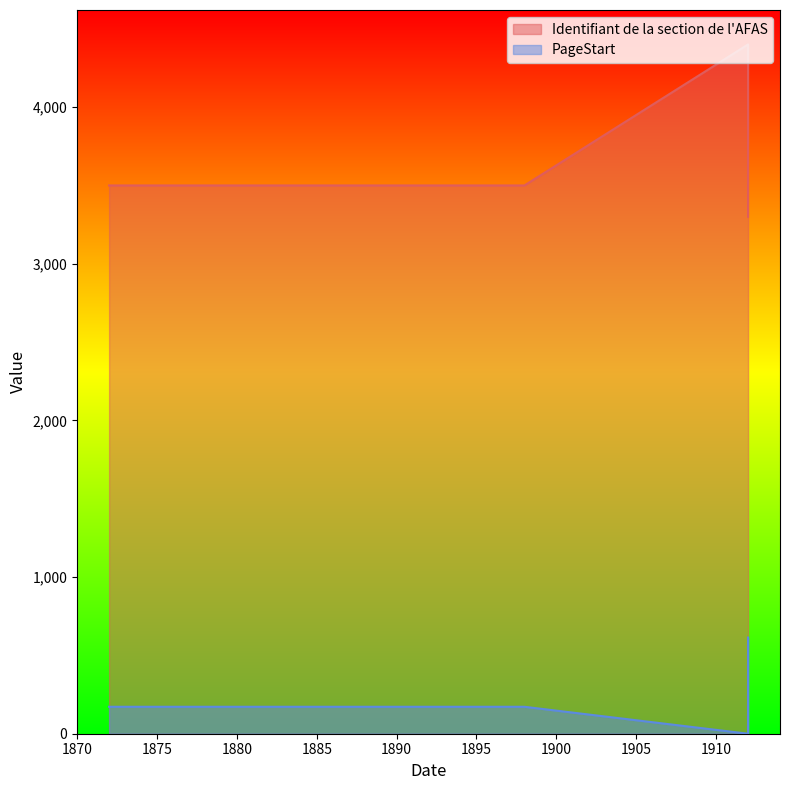

True or false: Identifiant de la section de l'AFAS and PageStart intersect in this chart.

False